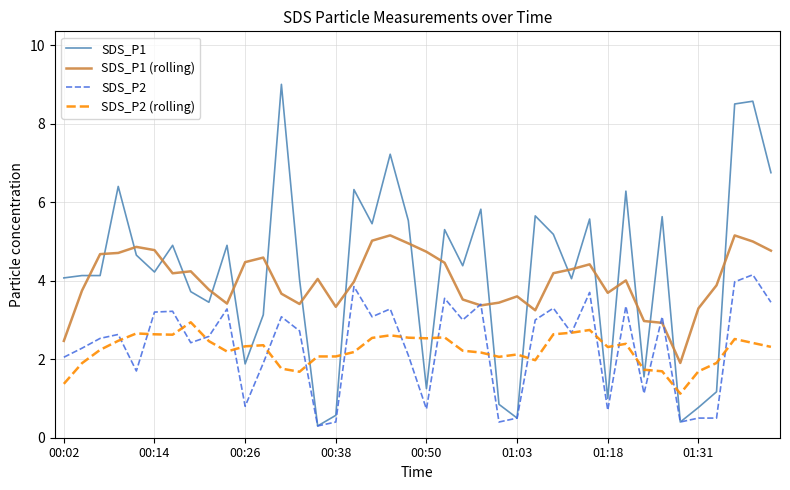

Which series has the widest spread of values?

SDS_P1